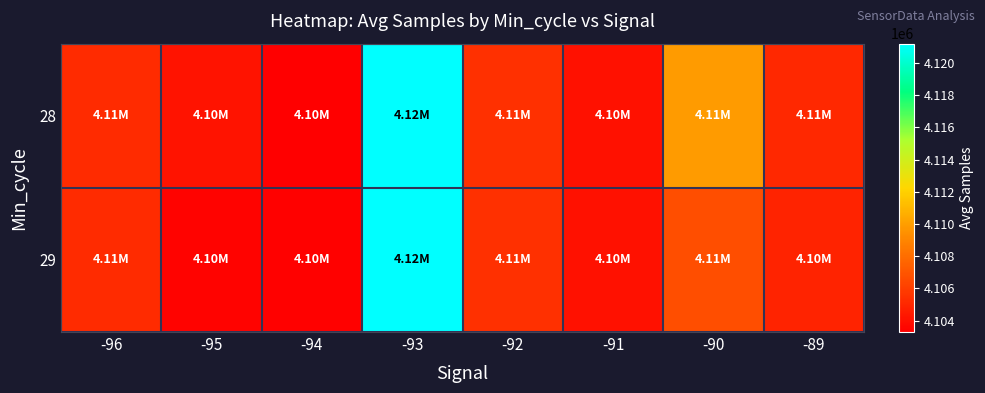

Which has a higher value, -90 or -89?

-90